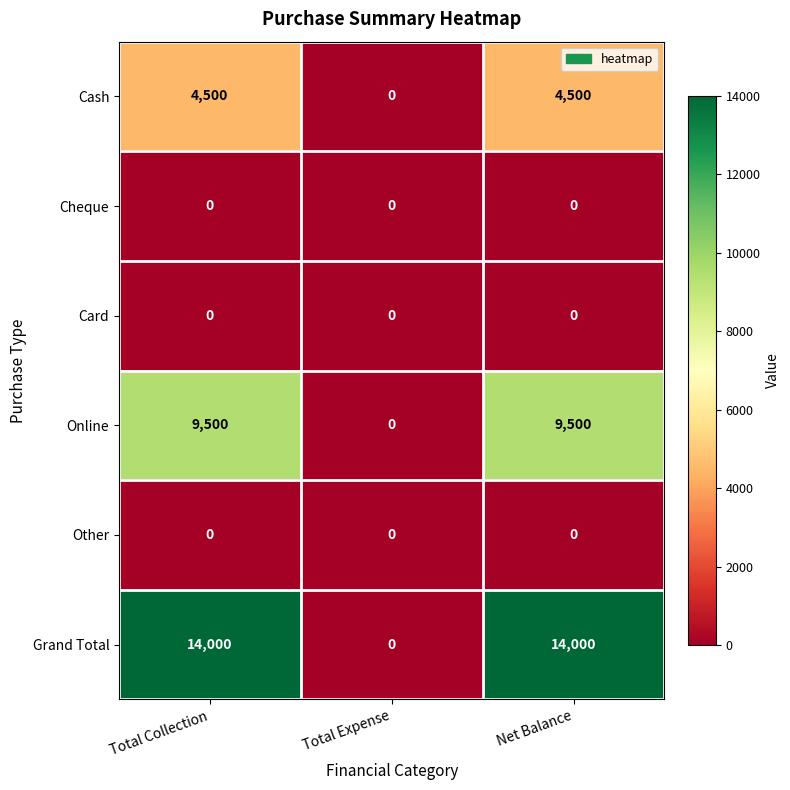

Read the Cash value at Net Balance, to the nearest 10.

4500